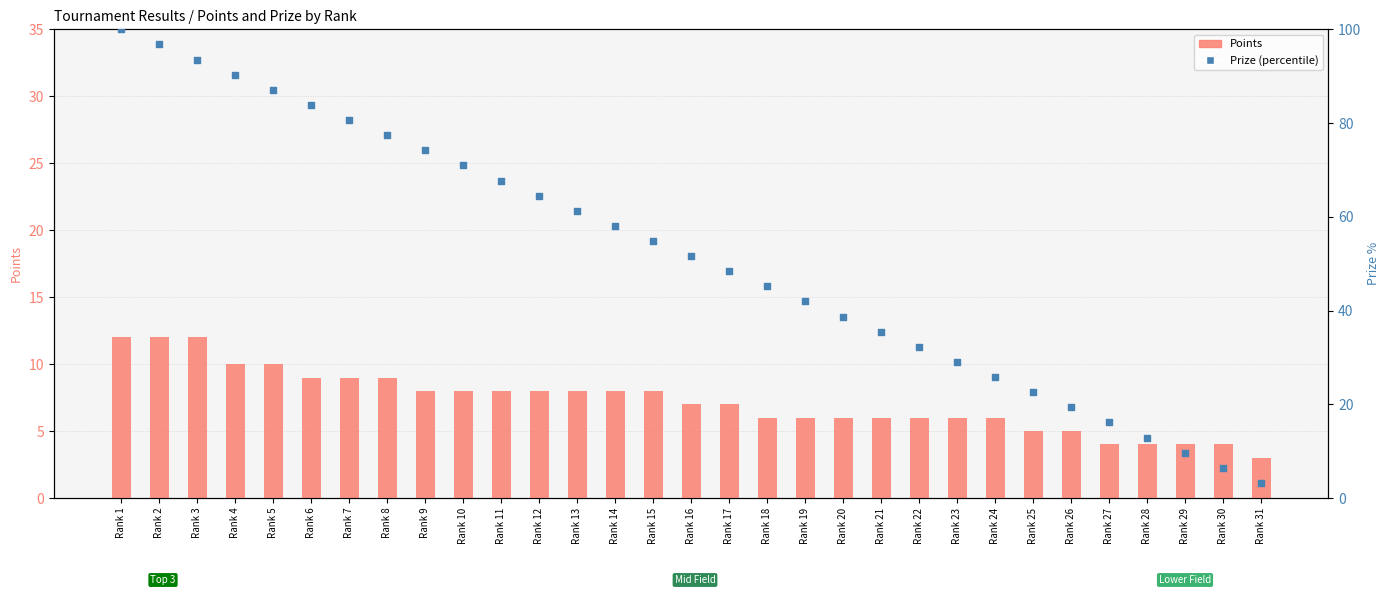

What is the total value across all series at Rank 1?

112.0